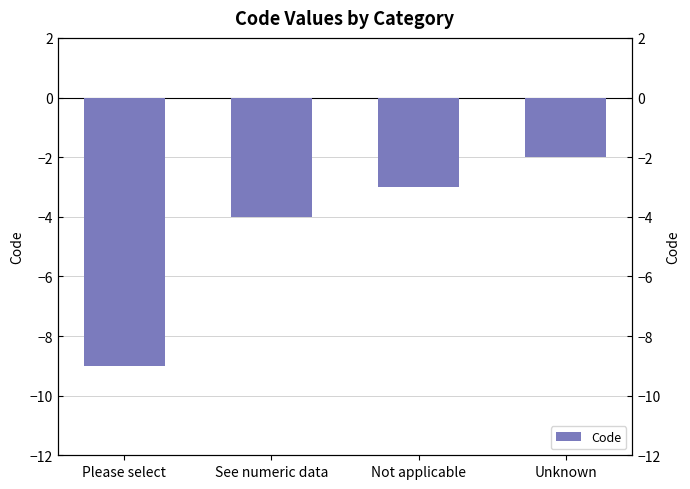

What is the maximum value shown in the chart?

-2